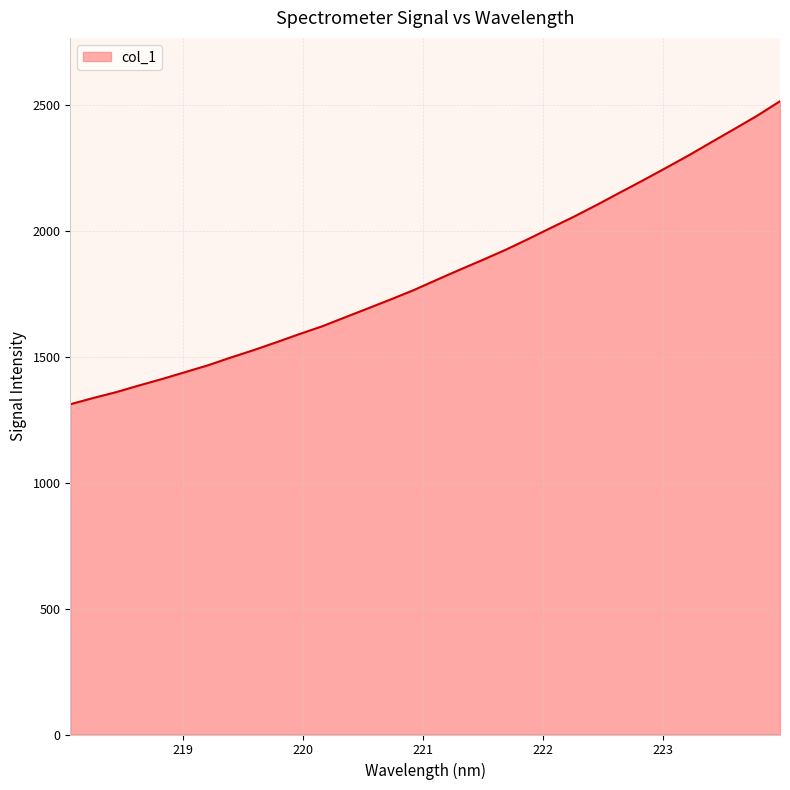

What is the smallest value displayed?

1312.3